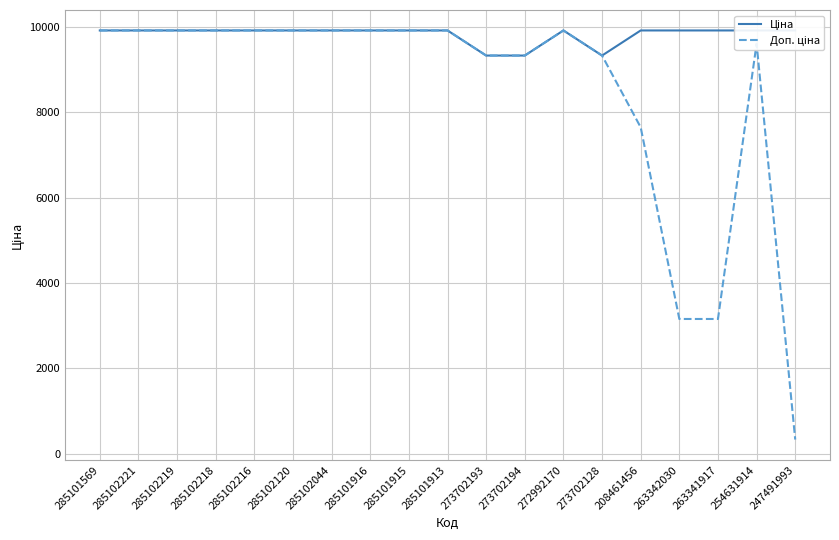

Between 285101916 and 285101915, which series saw the biggest shift?

Ціна